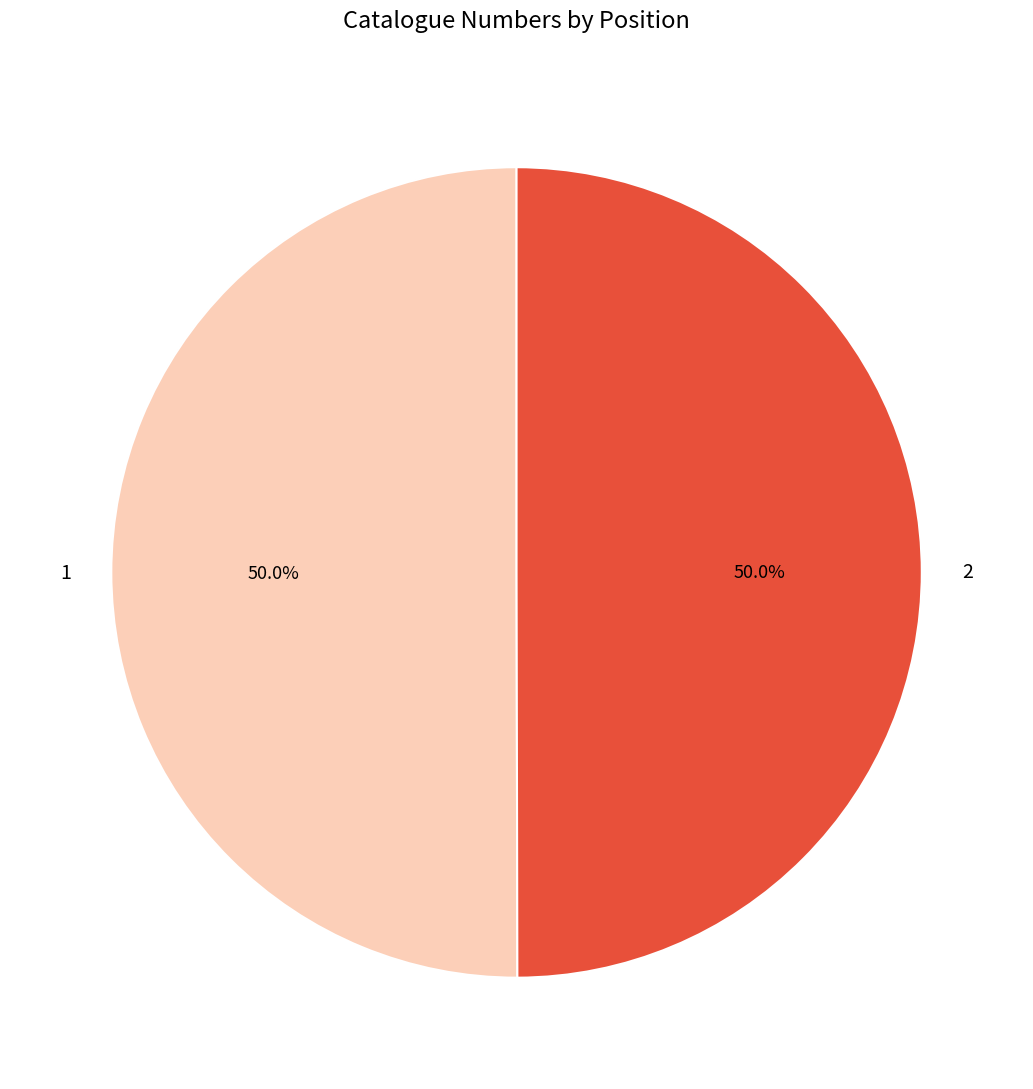

To the nearest percent, what percentage of the pie is 2?

50%